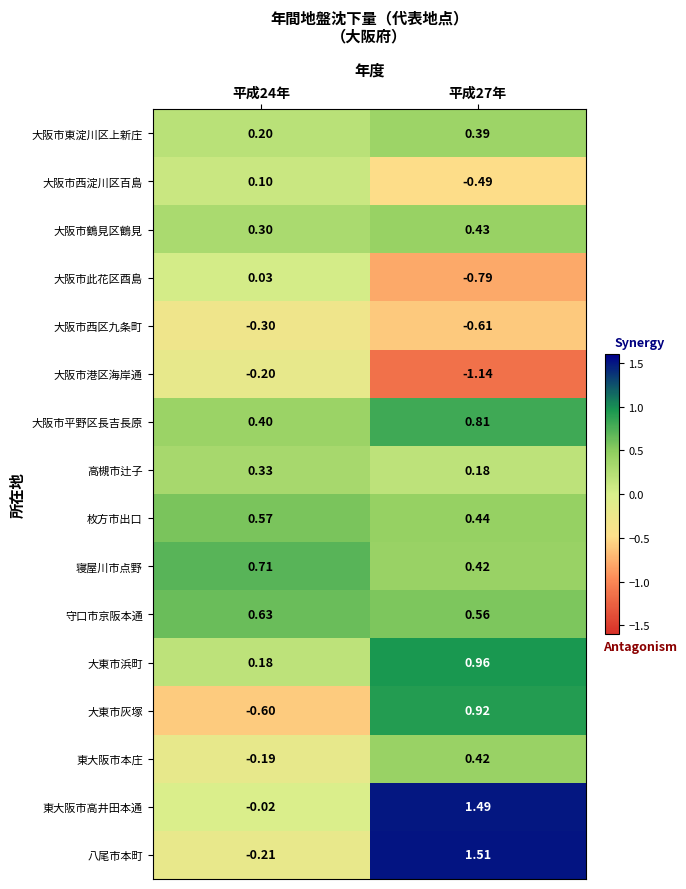

Which series has the largest total across all categories?

東大阪市高井田本通